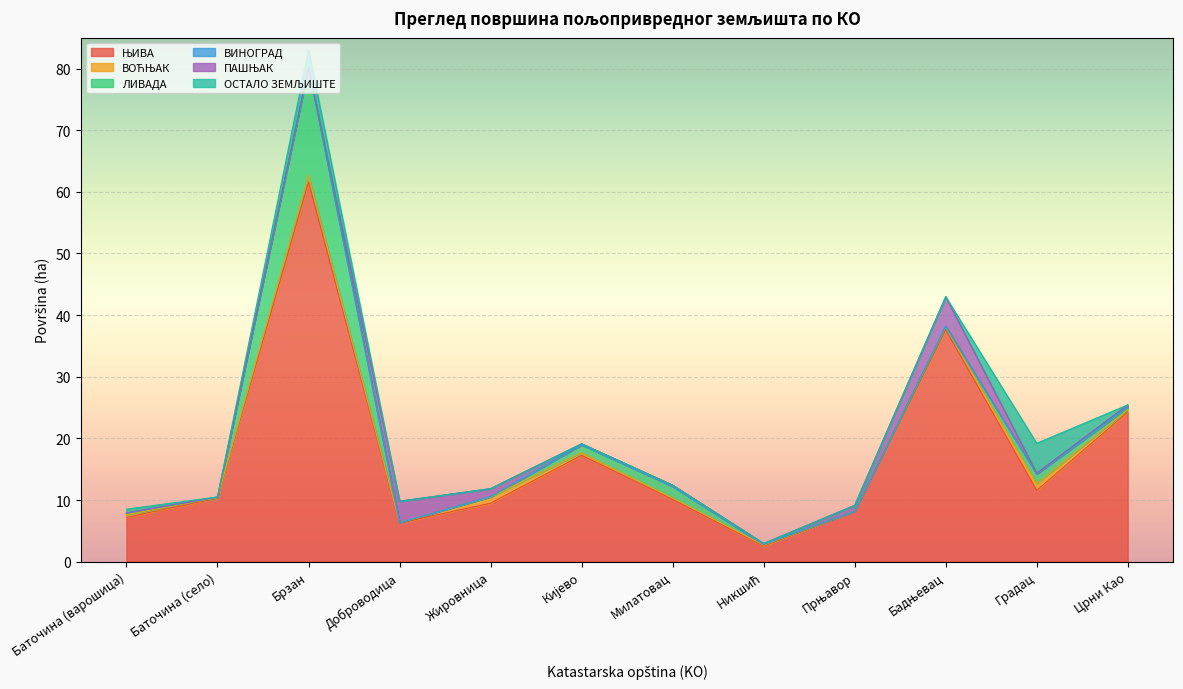

How many interior local peaks does the ПАШЊАК series have?

3